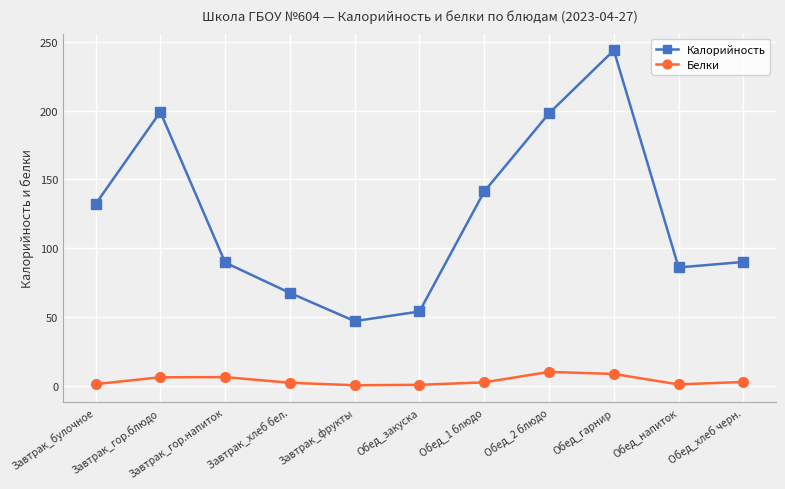

Does the chart have visible grid lines?

Yes